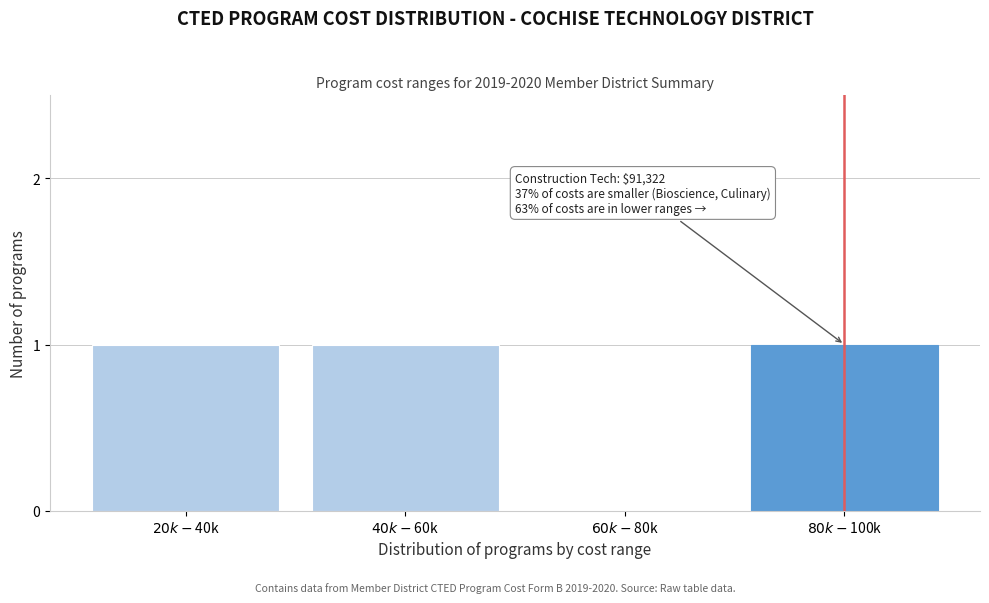

What is the sum of all values?

3